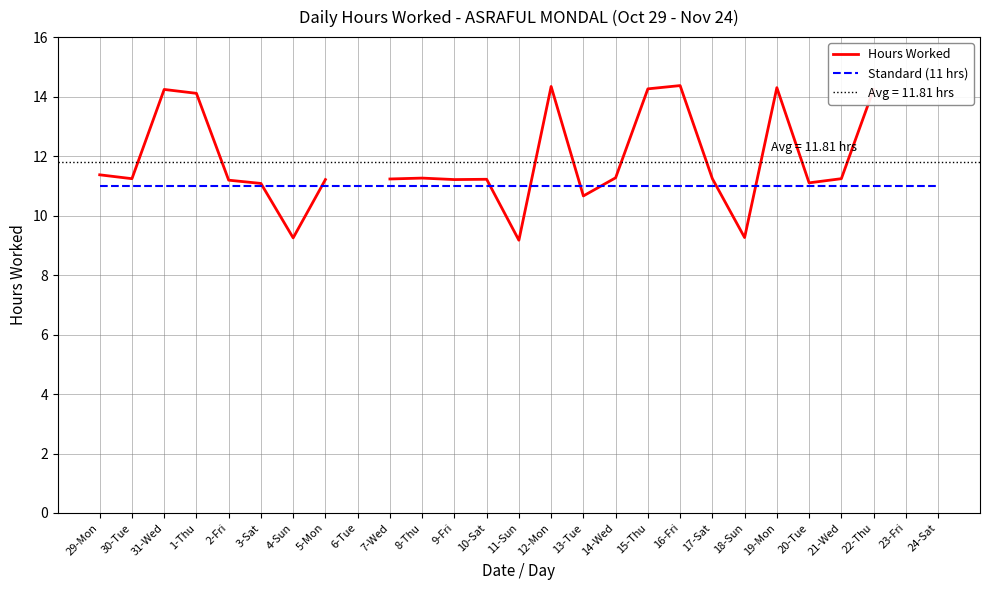

How many data points in Hours Worked are less than 11?

4